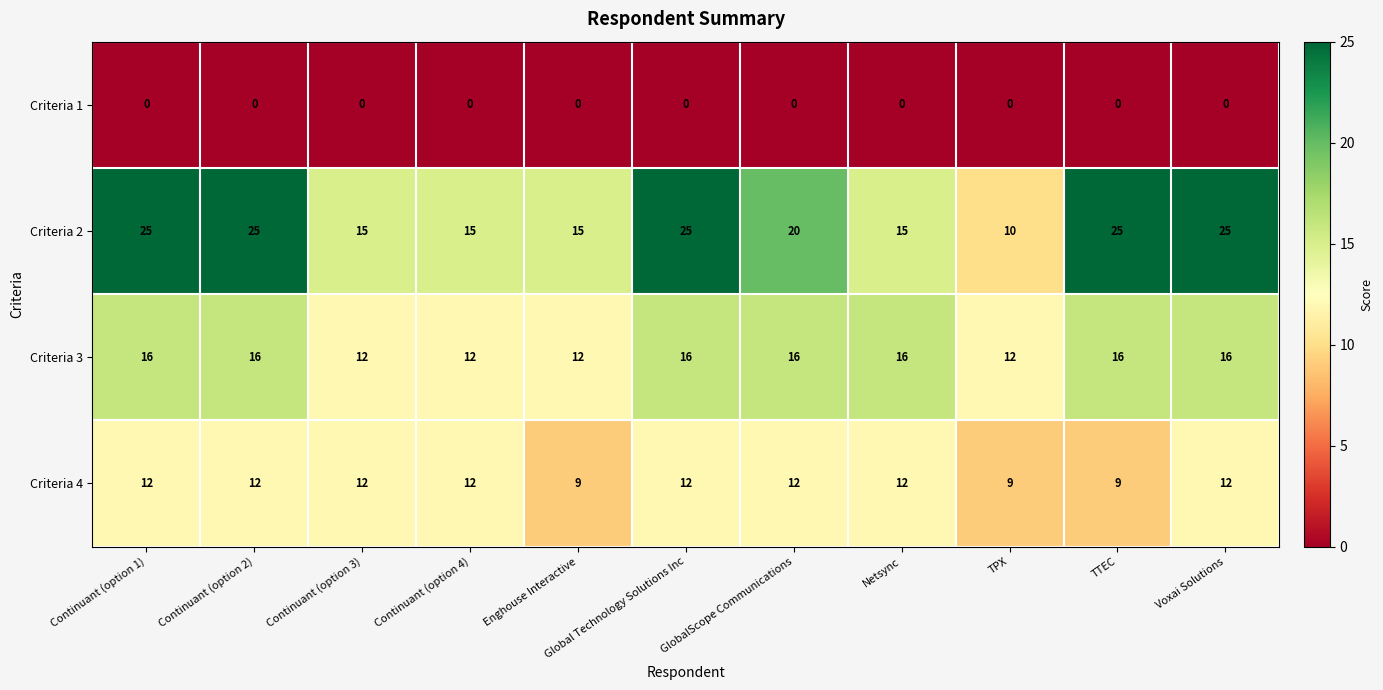

Rank the series by their average value, from lowest to highest.

Criteria 1, Criteria 4, Criteria 3, Criteria 2